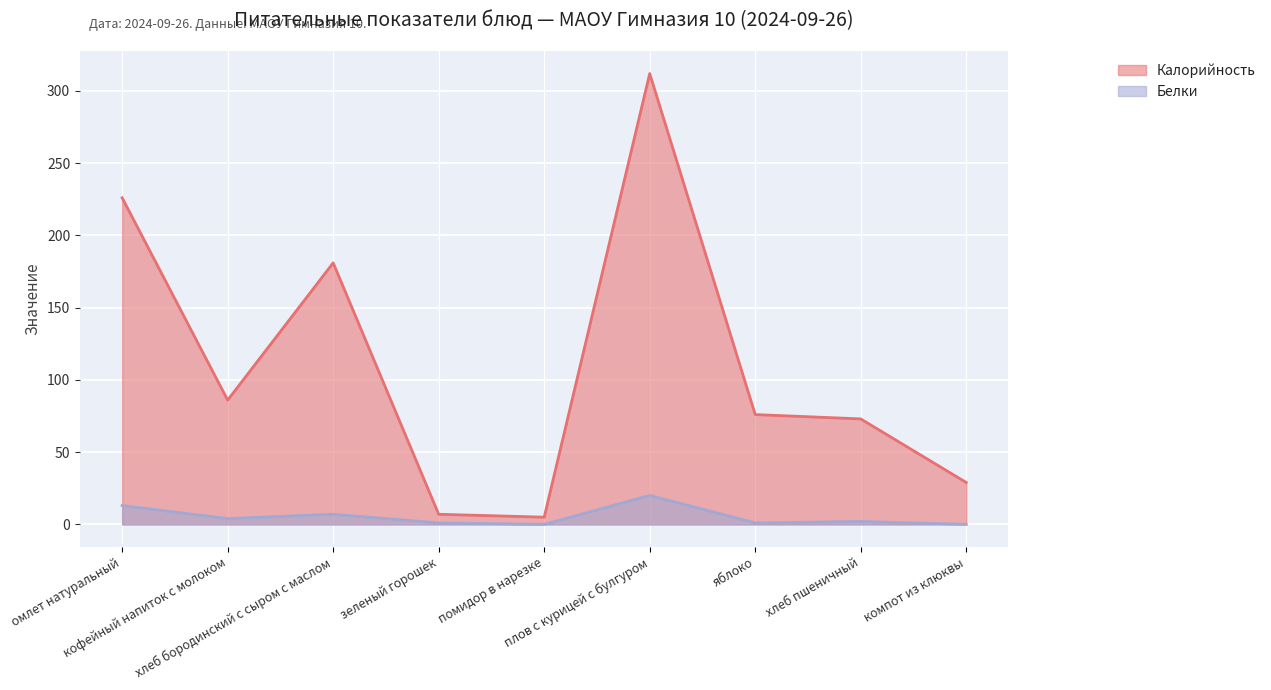

What is the label of the 7th point from the right?

хлеб бородинский с сыром с маслом